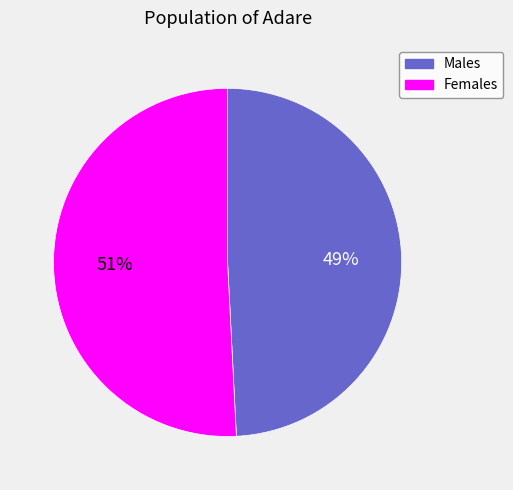

The Males slice represents 43% of the pie. True or false?

False